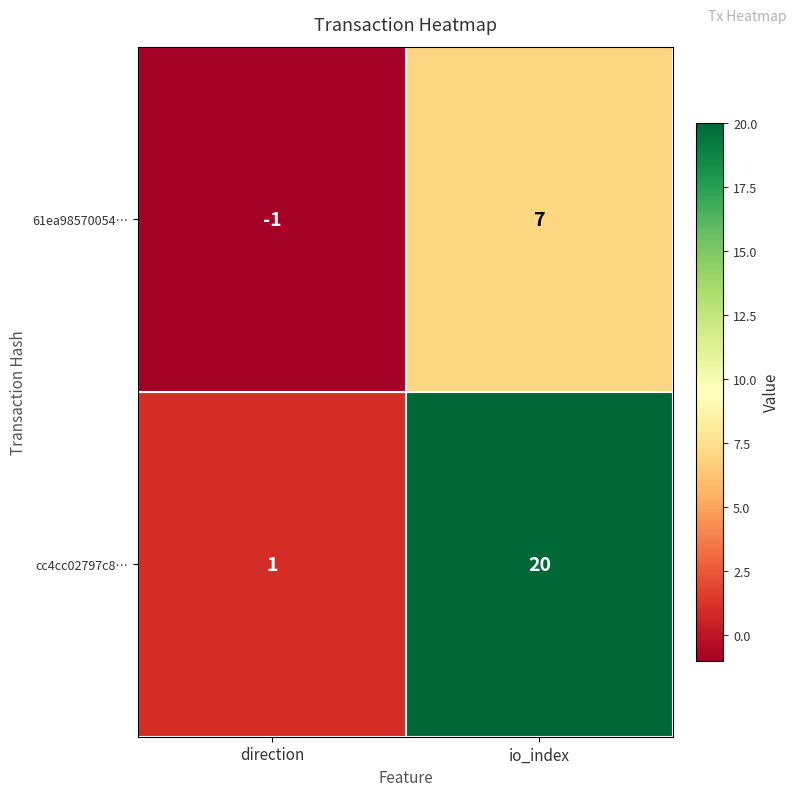

Reading left to right, transcribe all the data shown in this chart.

61ea98570054…: -1	7
cc4cc02797c8…: 1	20